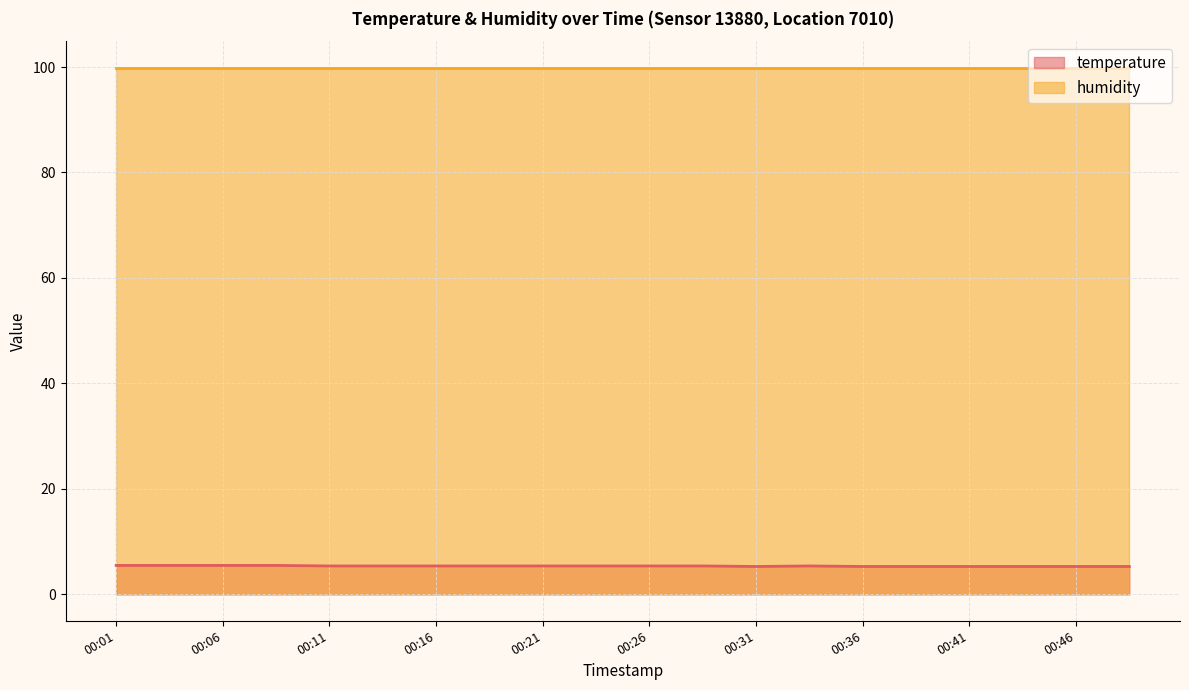

Which has a higher value, 00:23 or 00:48?

00:23